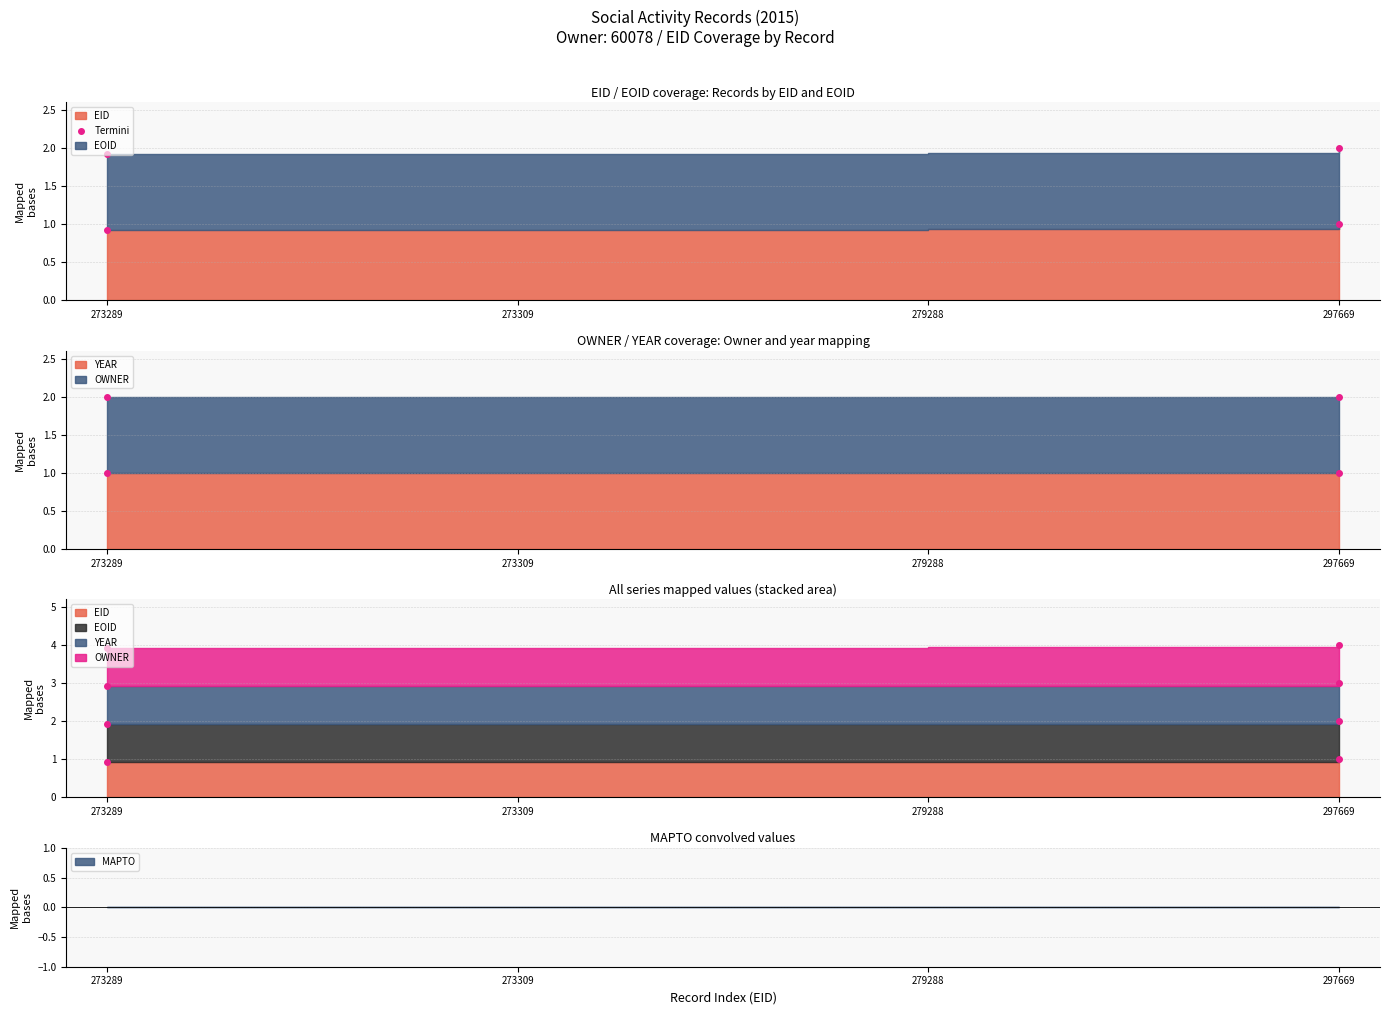

What is the difference between the values at 297669 and 273289?

0.1